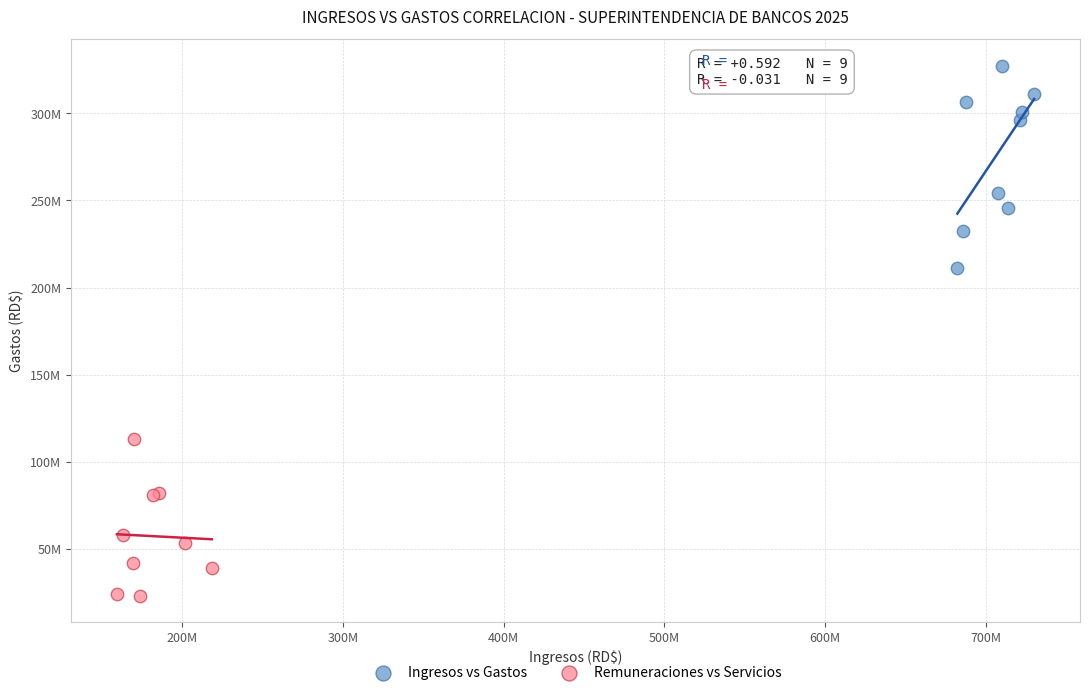

Which series reaches the maximum Y coordinate?

Ingresos vs Gastos